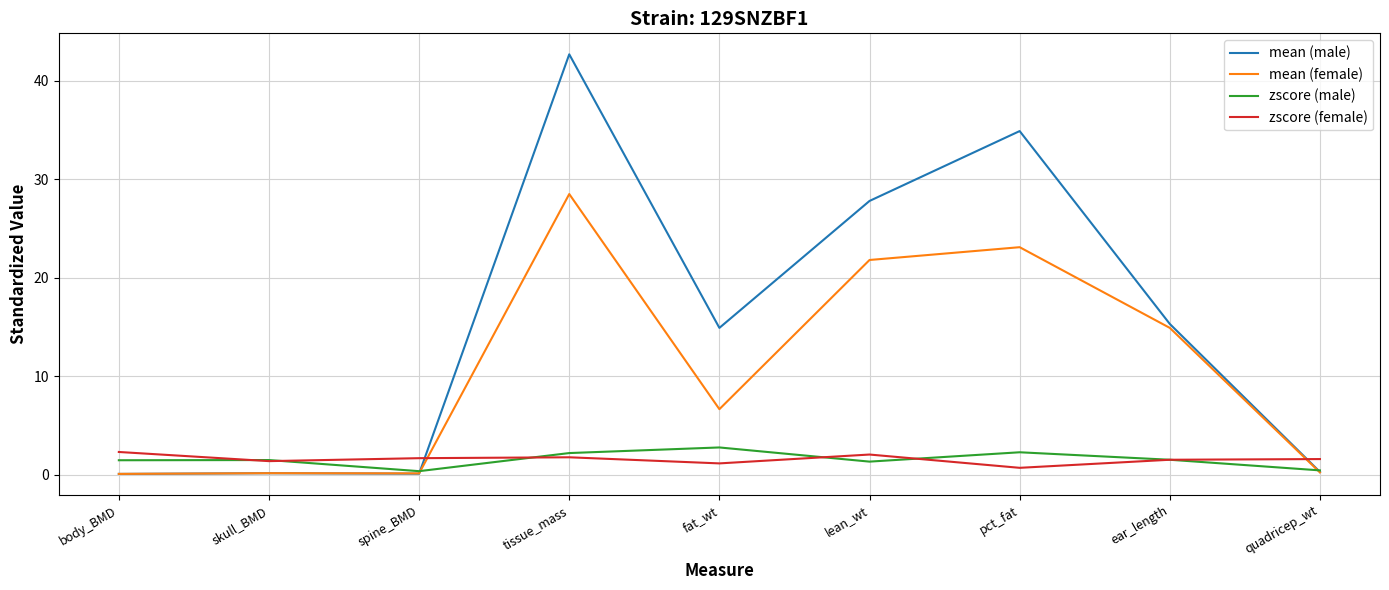

What is the maximum value shown in the chart?

42.7